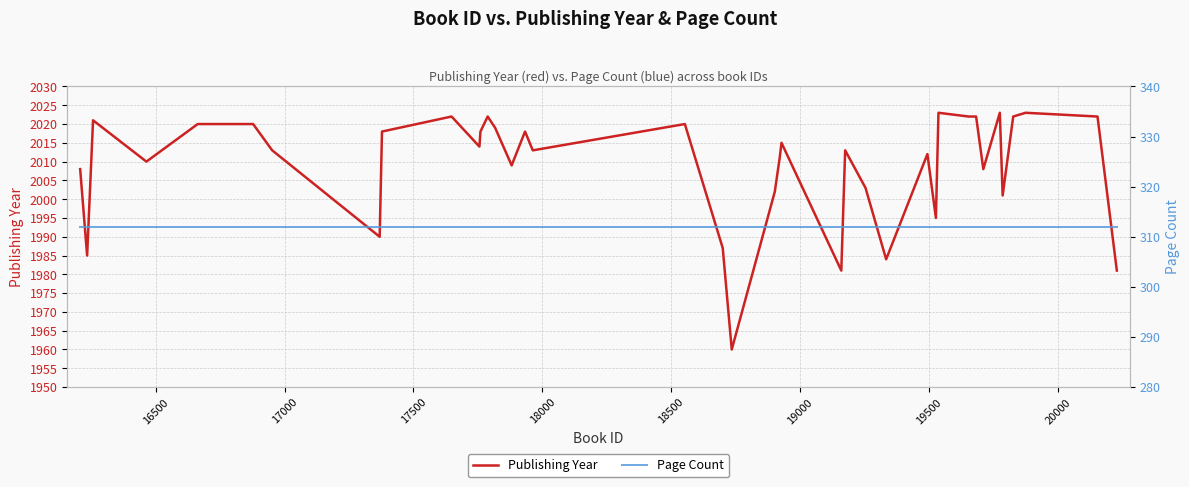

What is the minimum value for Publishing Year?

1960